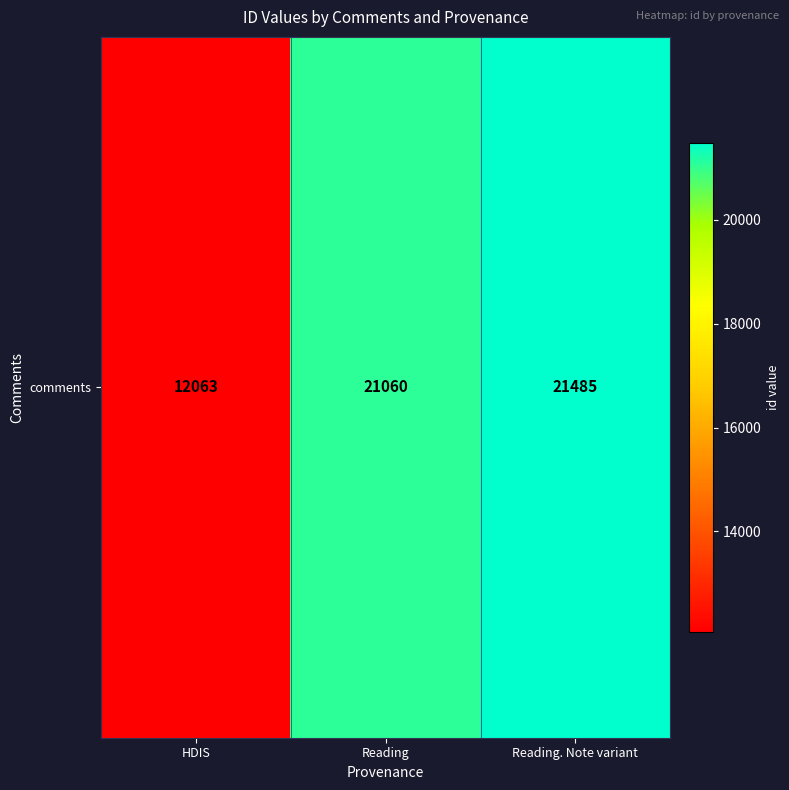

What is the approximate value at Reading, to the nearest 10?

21060